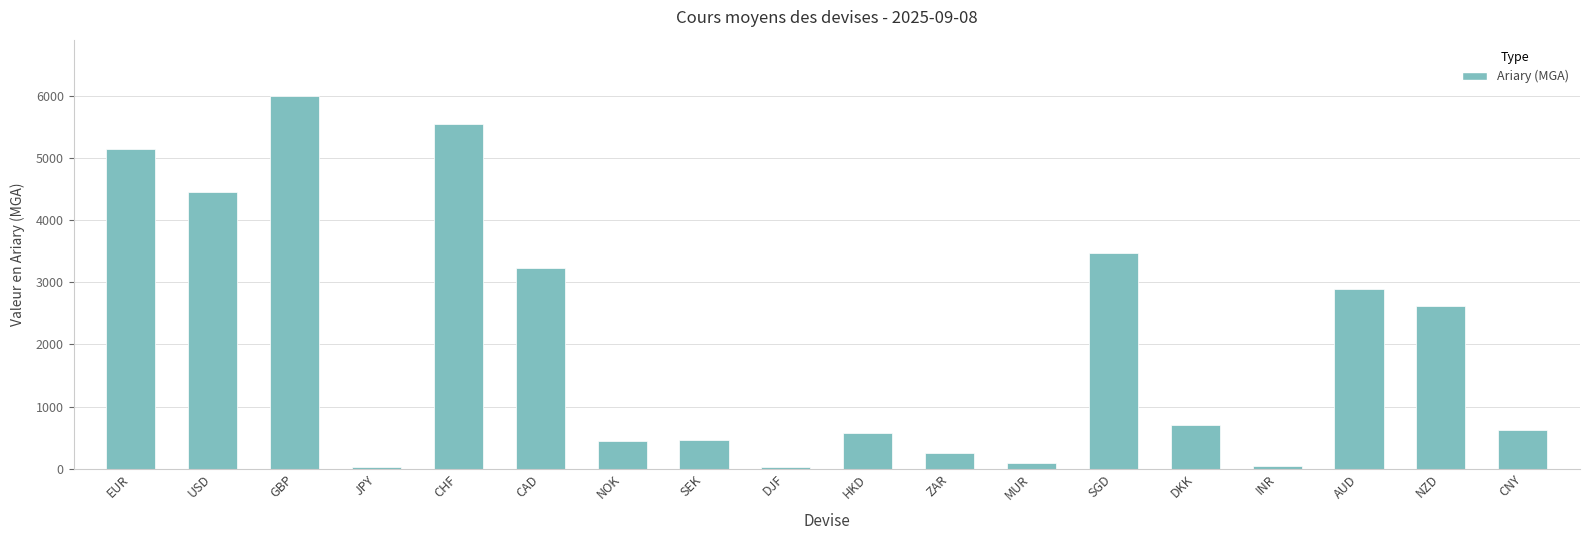

What is the label of the 4th bar from the right?

INR